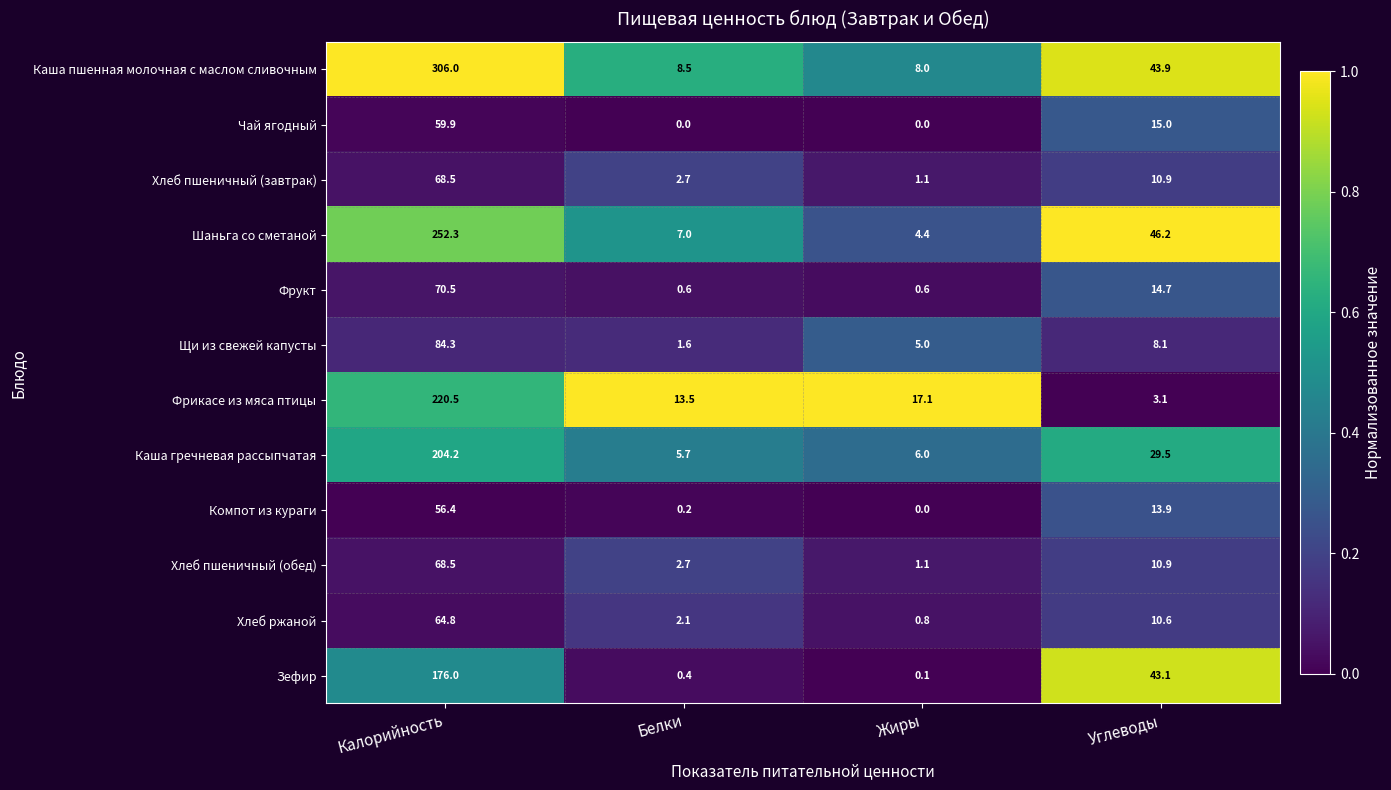

What is the total value across all series at Белки?

45.0